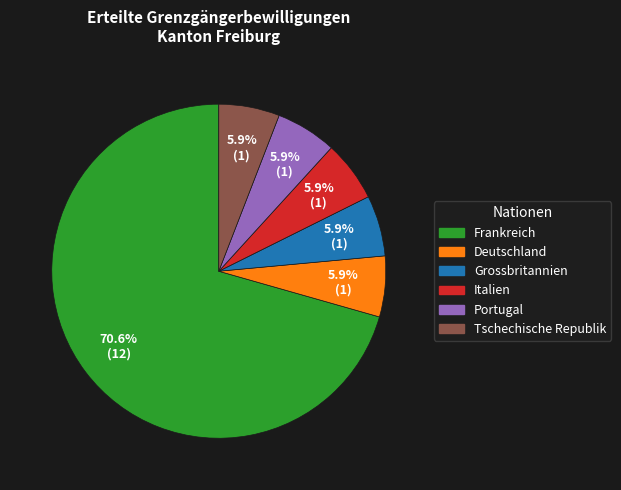

Does any single category account for the majority?

Yes